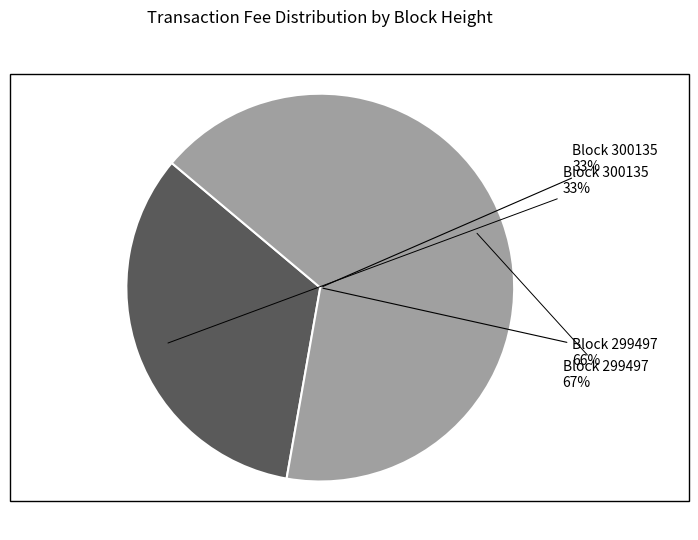

How many slices are in this pie chart?

2